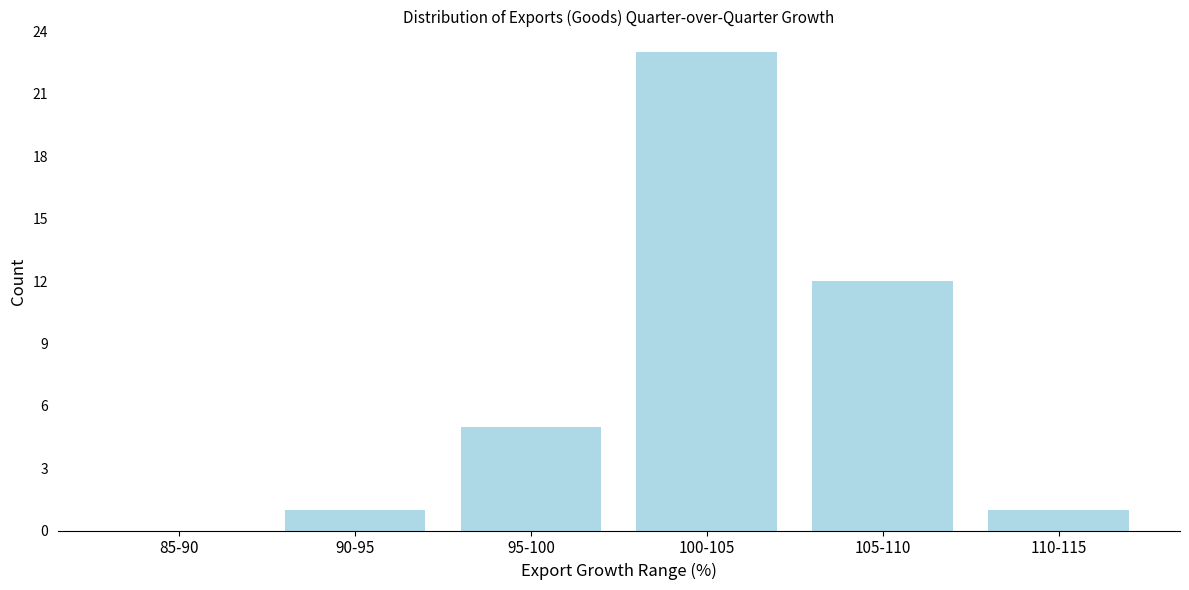

Reading left to right, transcribe all the data shown in this chart.

85-90=0	90-95=1	95-100=5	100-105=23	105-110=12	110-115=1